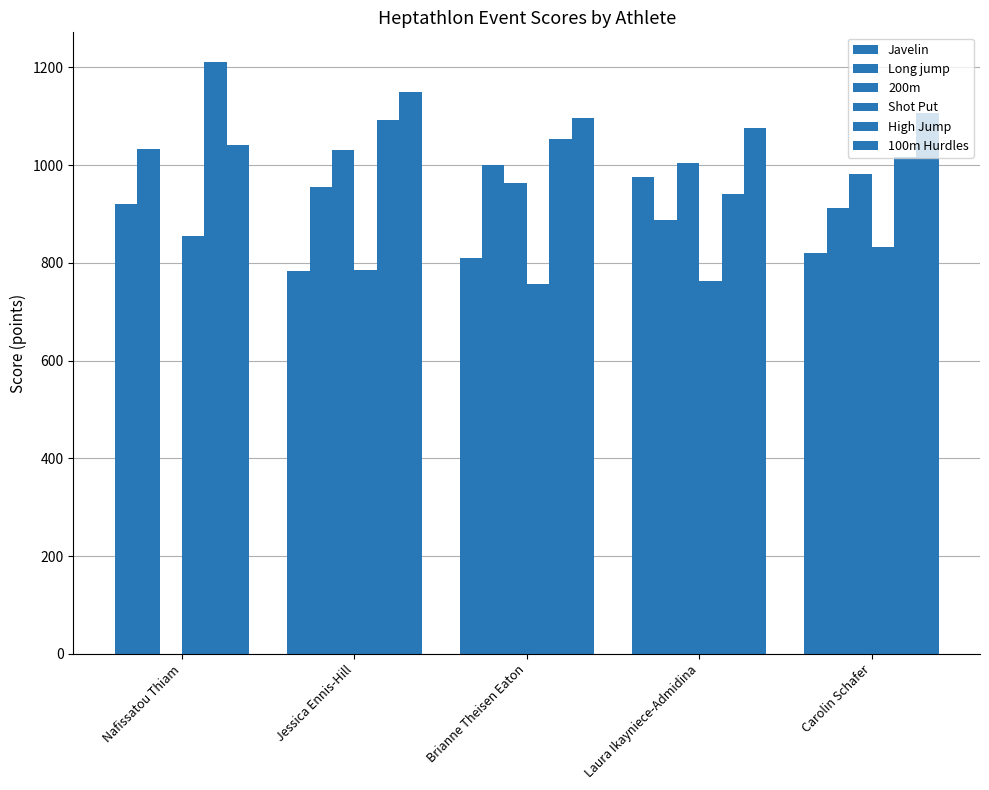

How many distinct data groups are displayed?

6